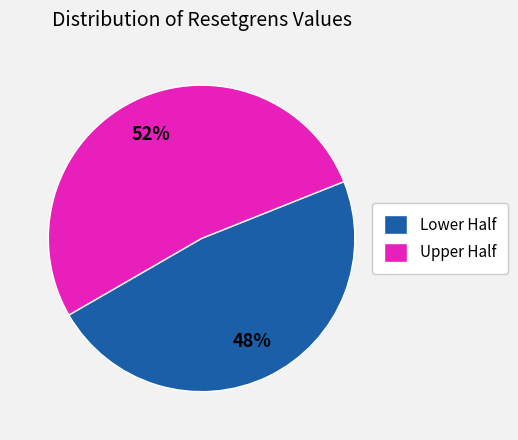

Which category has the smallest portion of the pie?

Lower Half